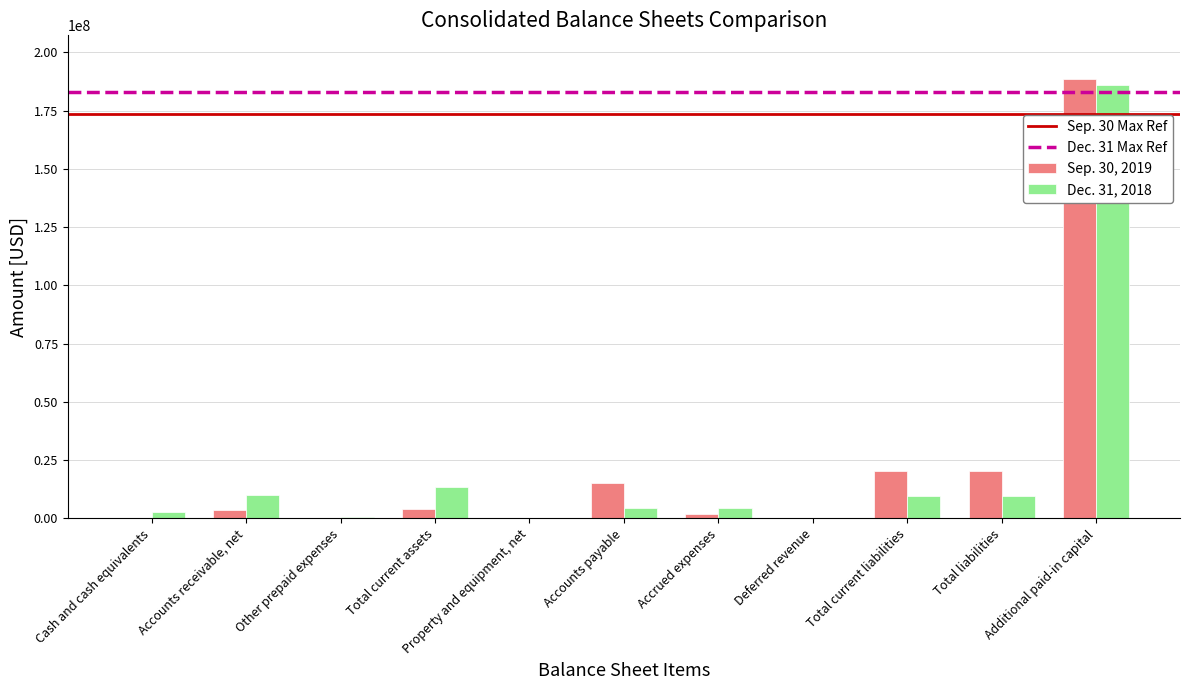

Which series has the widest spread of values?

Sep. 30, 2019